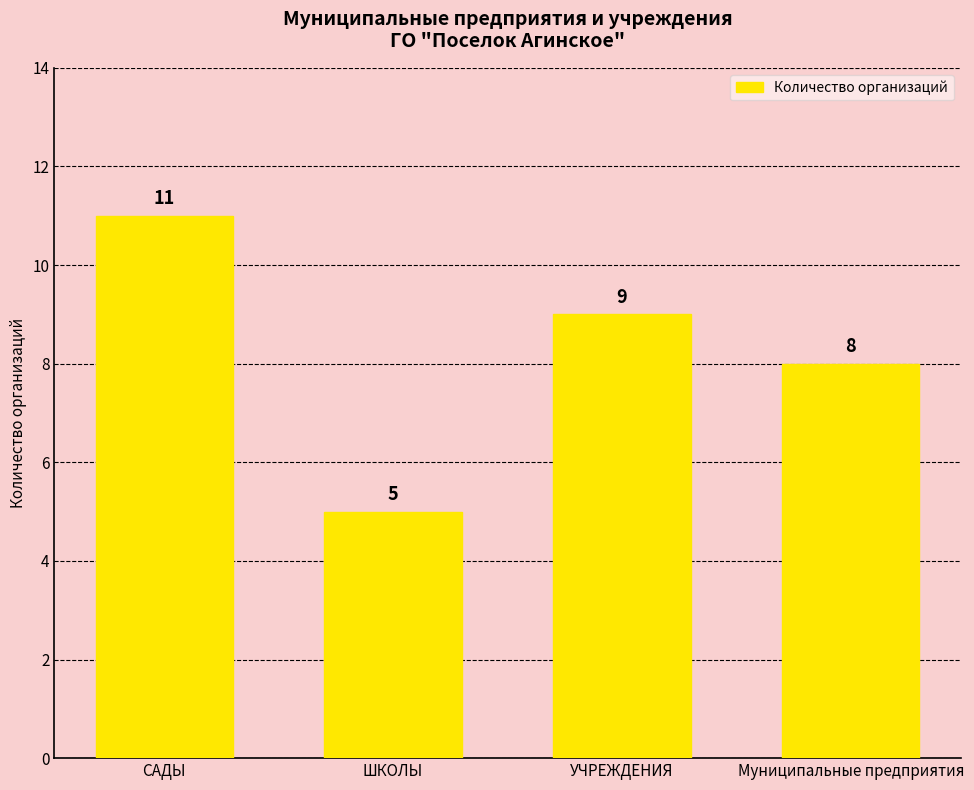

Which label corresponds to the largest value in the chart?

САДЫ